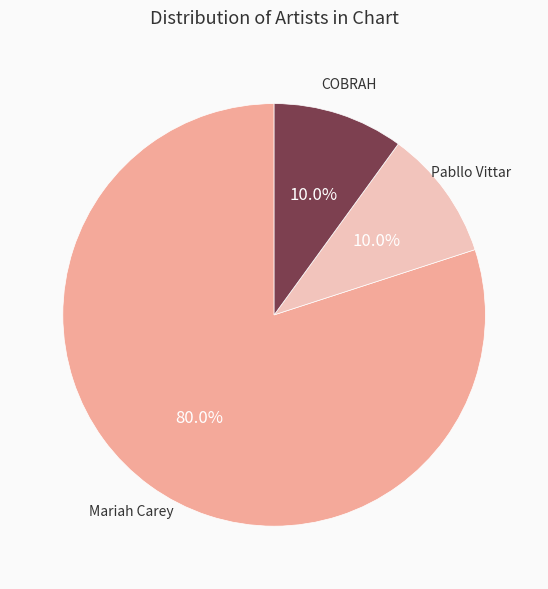

How many slices are in this pie chart?

3